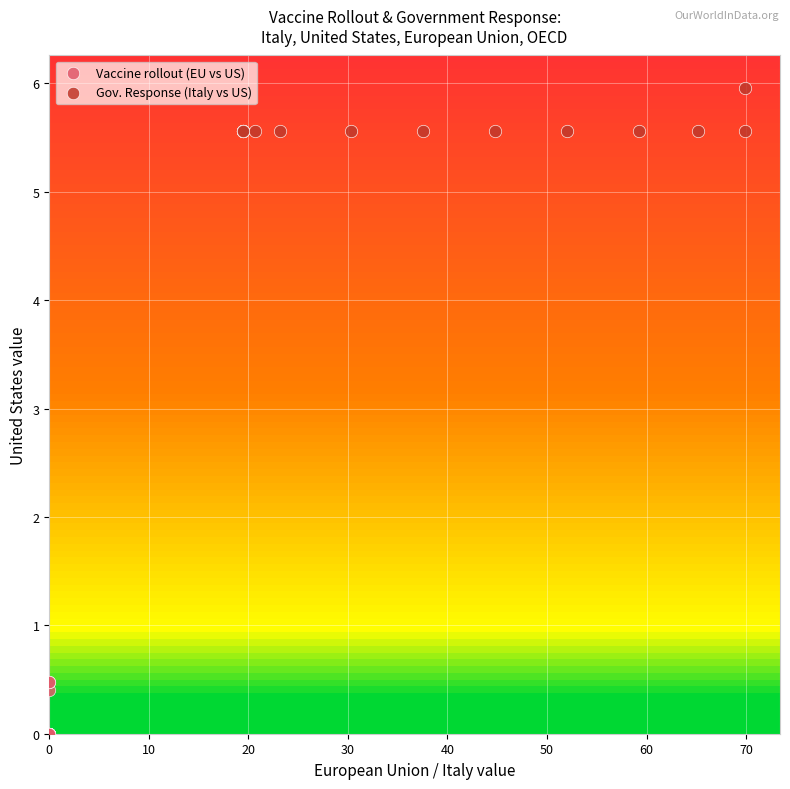

Which series contains the lowest Y value?

Vaccine rollout (EU vs US)